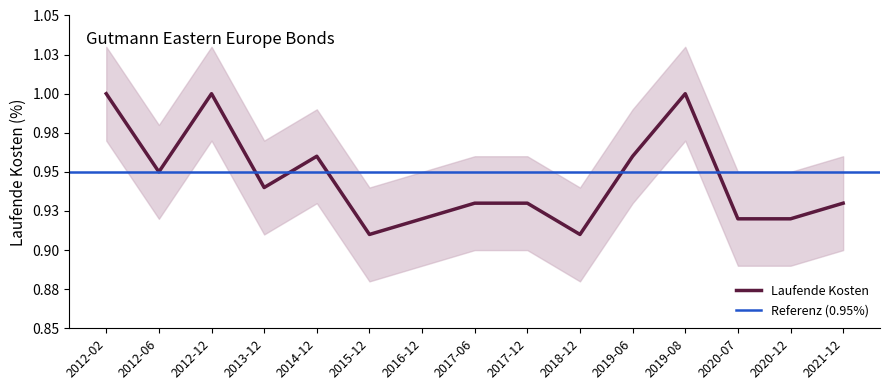

Where is the first local maximum?

2012-12-31